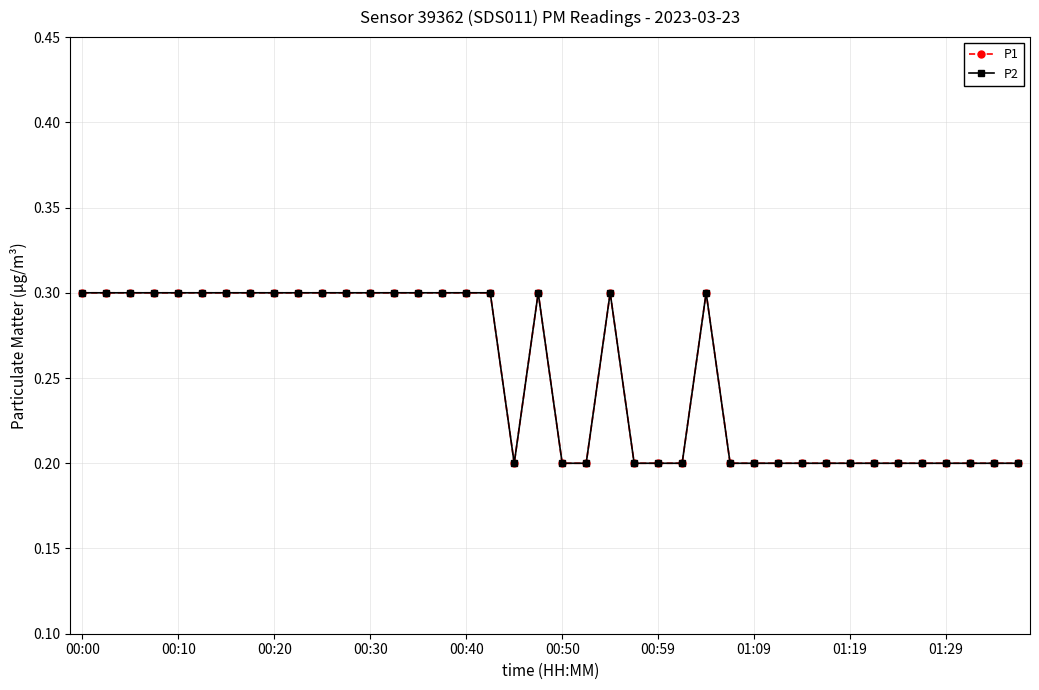

Does the chart have visible grid lines?

Yes